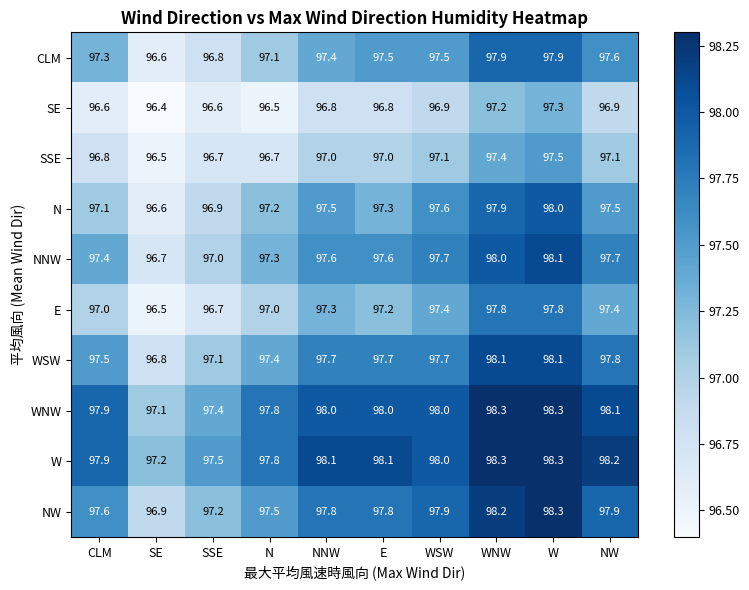

How many values in the CLM series are below 97?

2